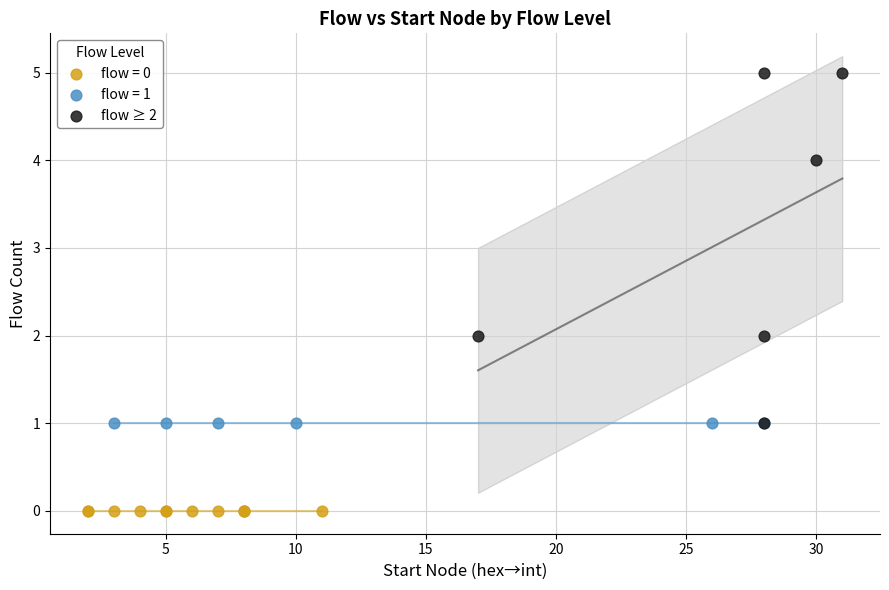

Which series reaches the minimum Y coordinate?

flow = 0